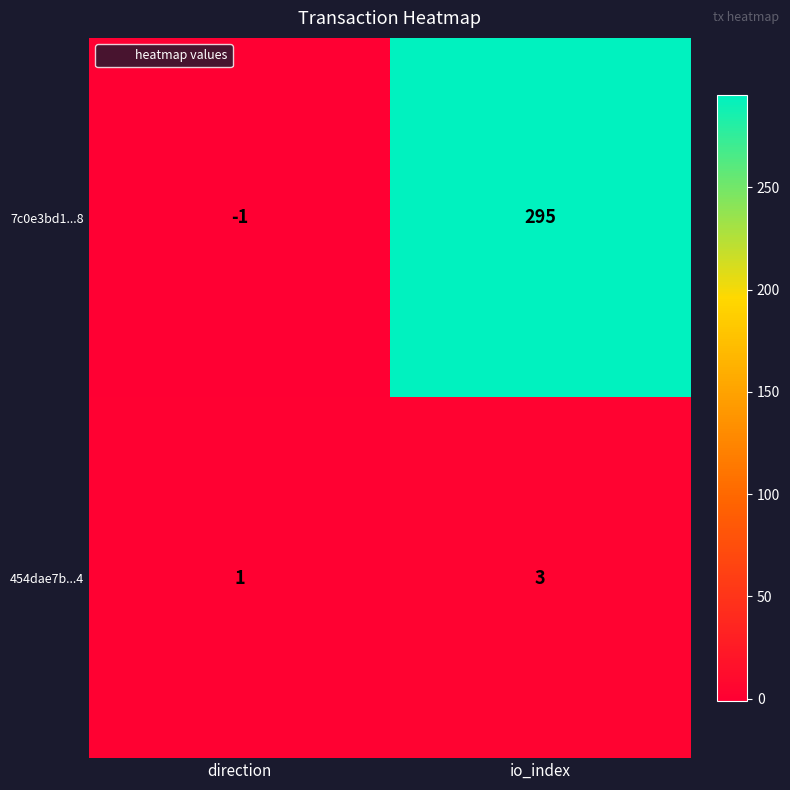

What is the difference between the 7c0e3bd1...8 values at io_index and direction?

296